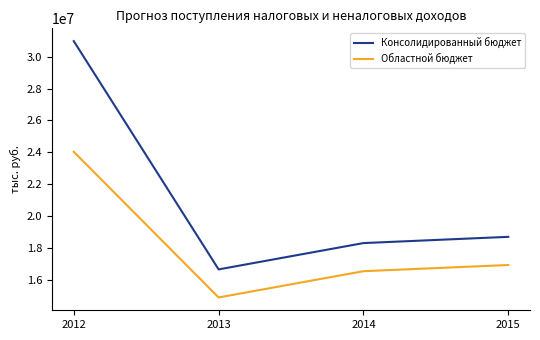

What is the difference between the maximum and minimum values in the Областной бюджет series?

9150172.4